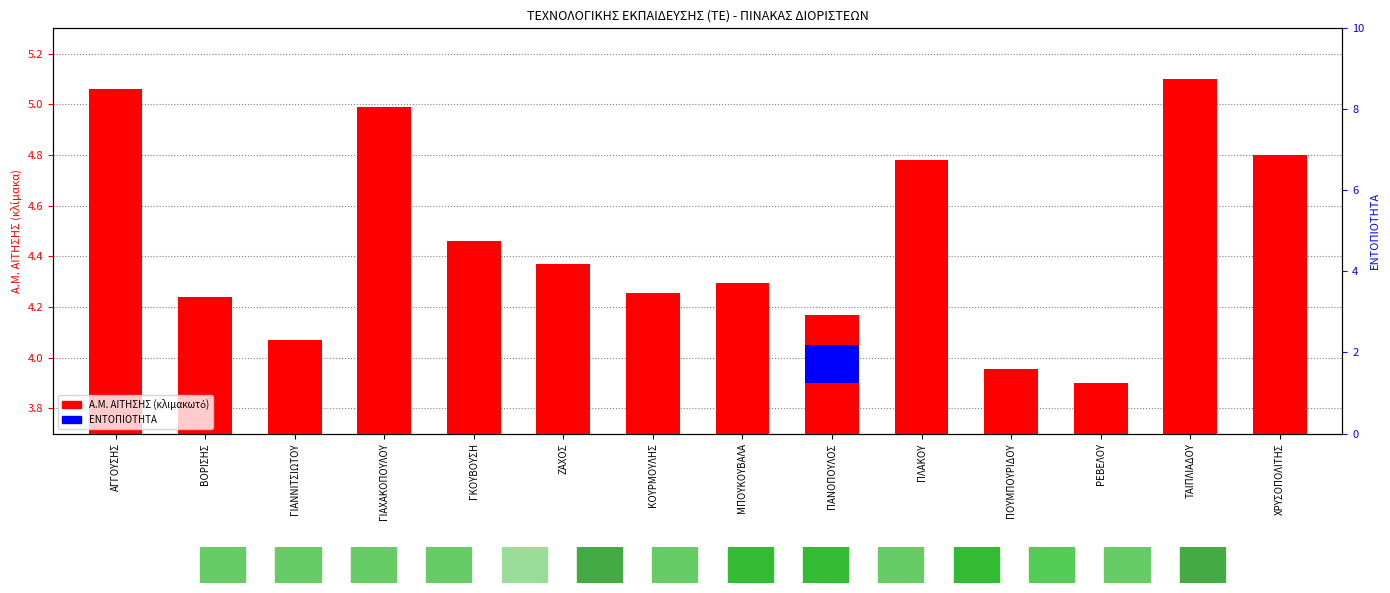

Which has a higher value, ΡΕΒΕΛΟΥ or ΧΡΥΣΟΠΟΛΙΤΗΣ?

ΧΡΥΣΟΠΟΛΙΤΗΣ